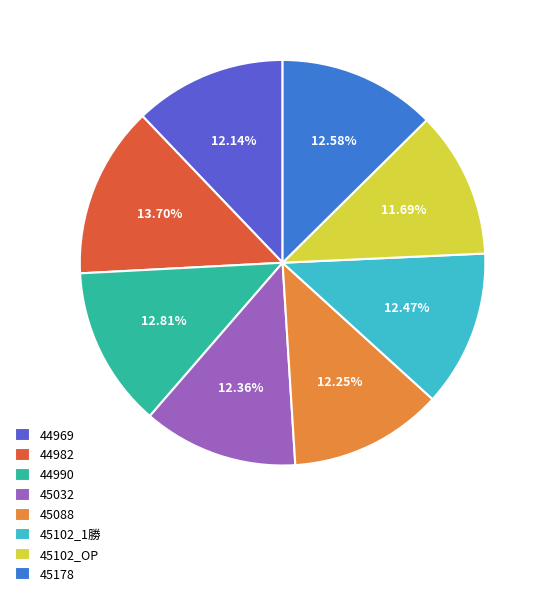

To the nearest percent, what is the difference between the largest and smallest slice percentages?

2%